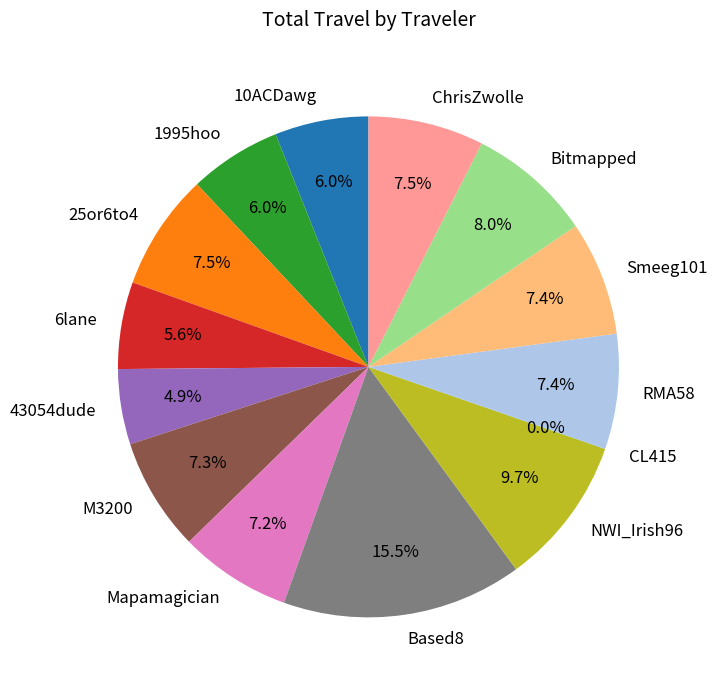

Which slice is the largest?

Based8